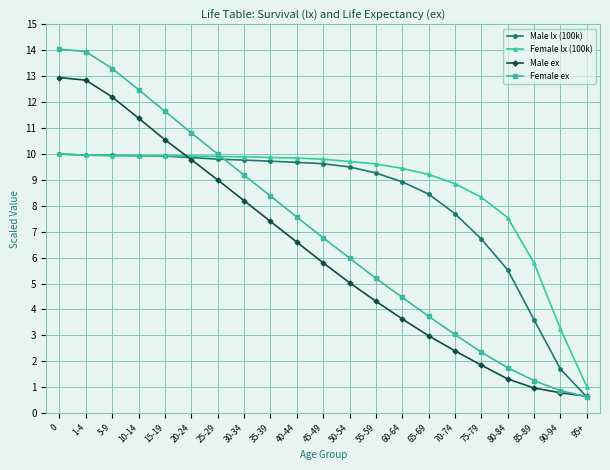

What are all the series names shown in the legend?

Male lx (100k), Female lx (100k), Male ex, Female ex